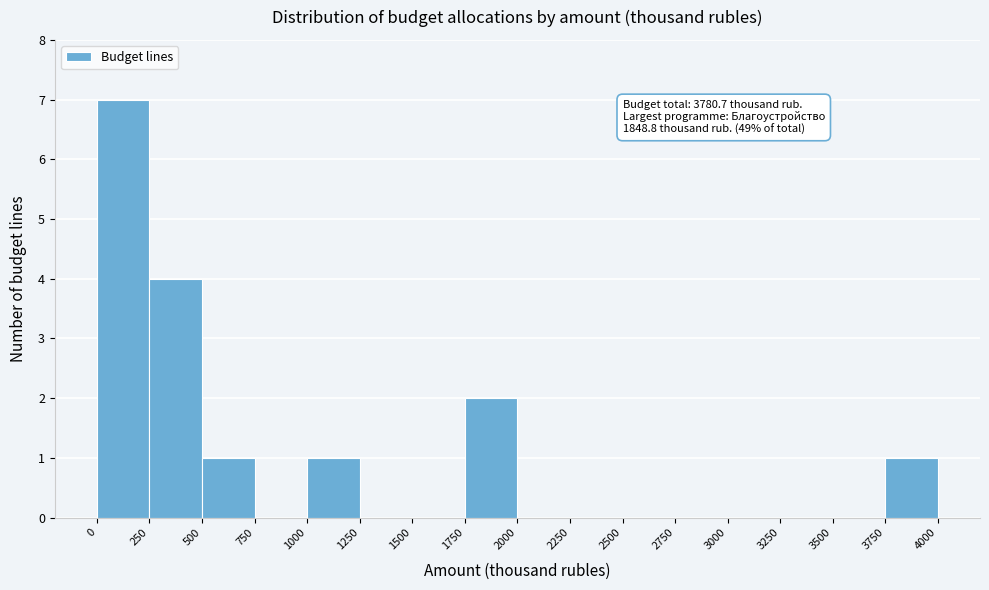

Over which range of the x-axis is the bar tallest?

0 to 250